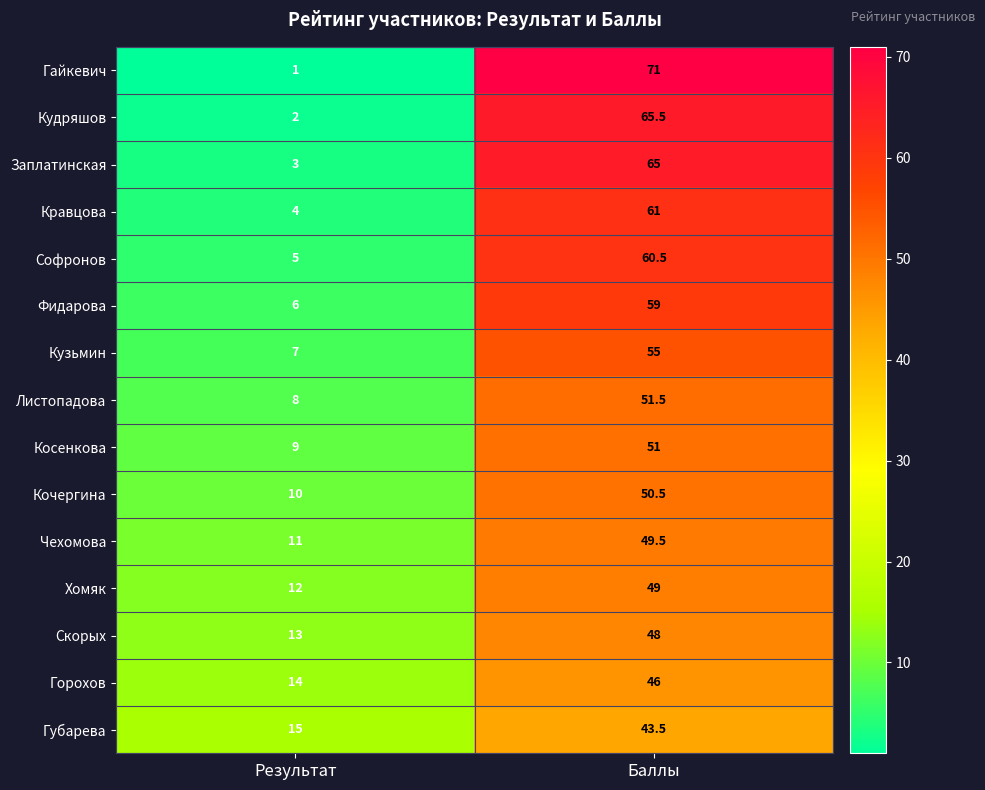

Reading left to right, extract all data points from this chart.

Гайкевич: 1.0	71.0
Кудряшов: 2.0	65.5
Заплатинская: 3.0	65.0
Кравцова: 4.0	61.0
Софронов: 5.0	60.5
Фидарова: 6.0	59.0
Кузьмин: 7.0	55.0
Листопадова: 8.0	51.5
Косенкова: 9.0	51.0
Кочергина: 10.0	50.5
Чехомова: 11.0	49.5
Хомяк: 12.0	49.0
Скорых: 13.0	48.0
Горохов: 14.0	46.0
Губарева: 15.0	43.5